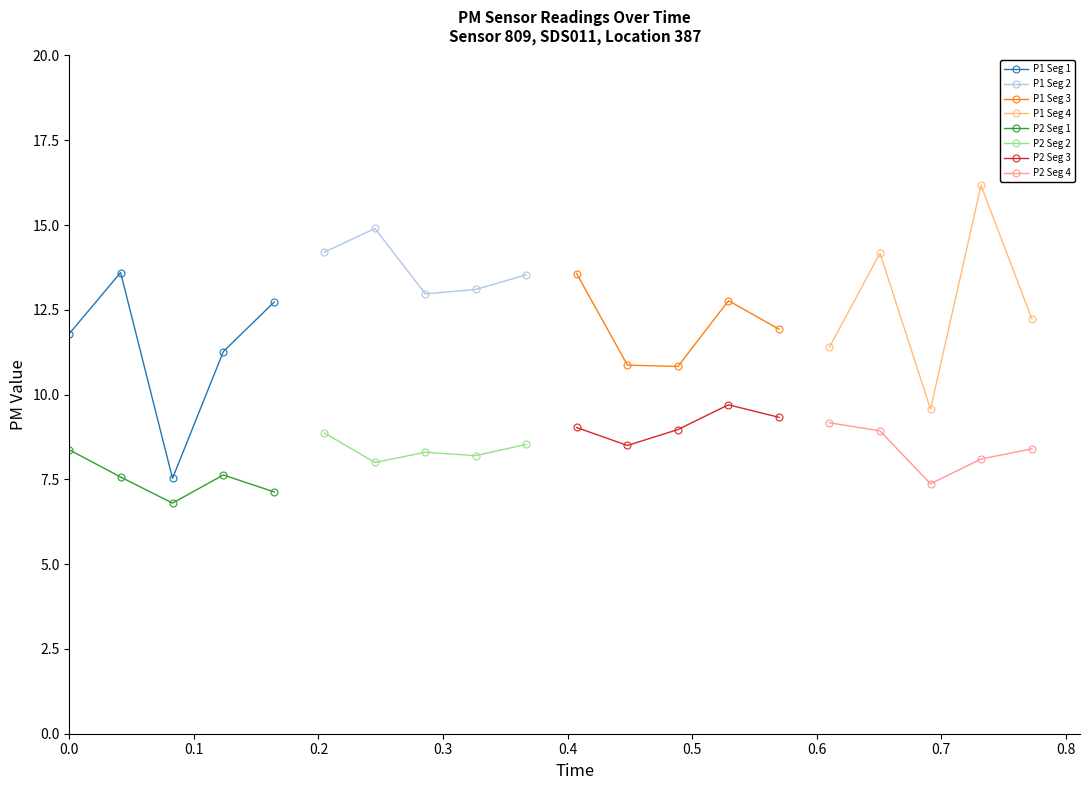

Reading right to left, list all the values displayed in this chart.

P1: 12.2	16.2	9.6	14.2	11.4	11.9	12.8	10.8	10.9	13.6	13.5	13.1	13.0	14.9	14.2	12.7	11.3	7.5	13.6	11.8
P2: 8.4	8.1	7.4	8.9	9.2	9.3	9.7	9.0	8.5	9.0	8.5	8.2	8.3	8.0	8.9	7.1	7.6	6.8	7.6	8.4